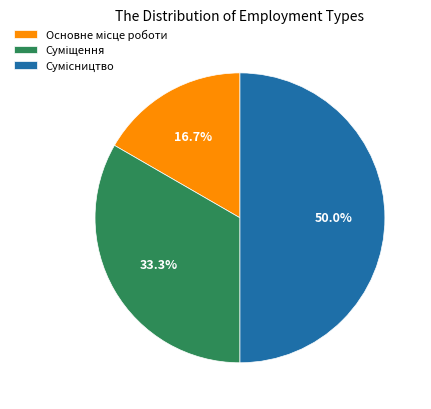

Count the number of slices in the pie.

3